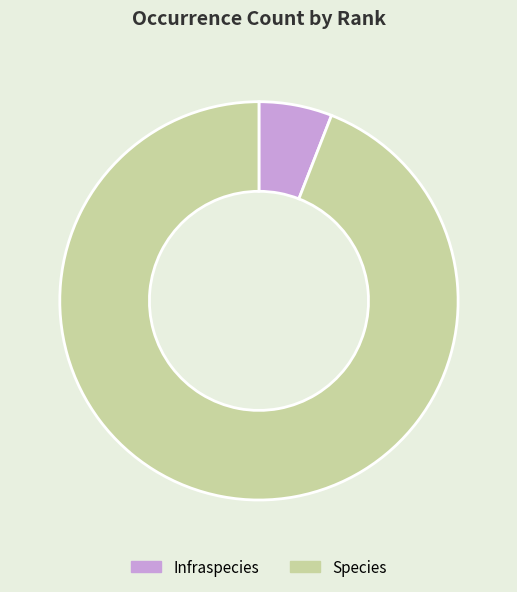

Is the sum of Infraspecies and Species greater than half?

Yes